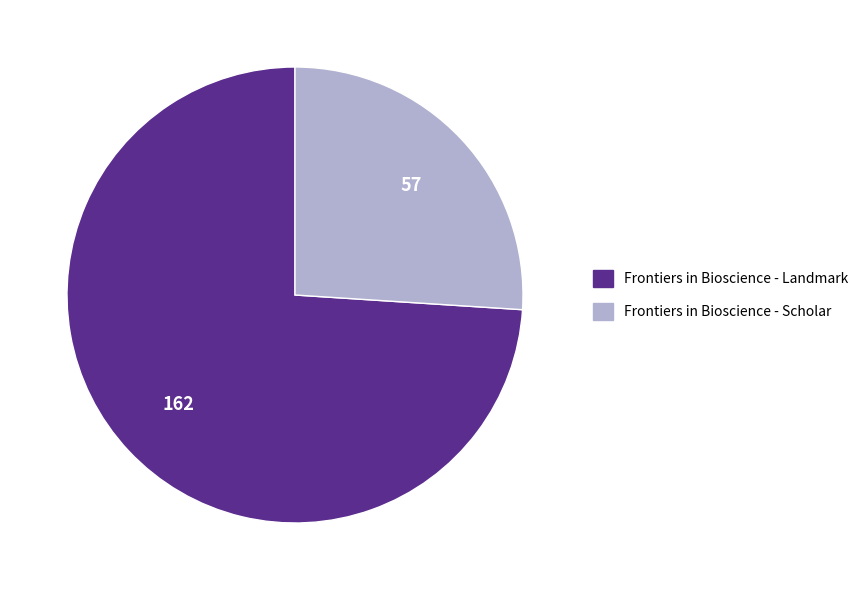

Do Frontiers in Bioscience - Landmark and Frontiers in Bioscience - Scholar together represent more than half of the pie?

Yes